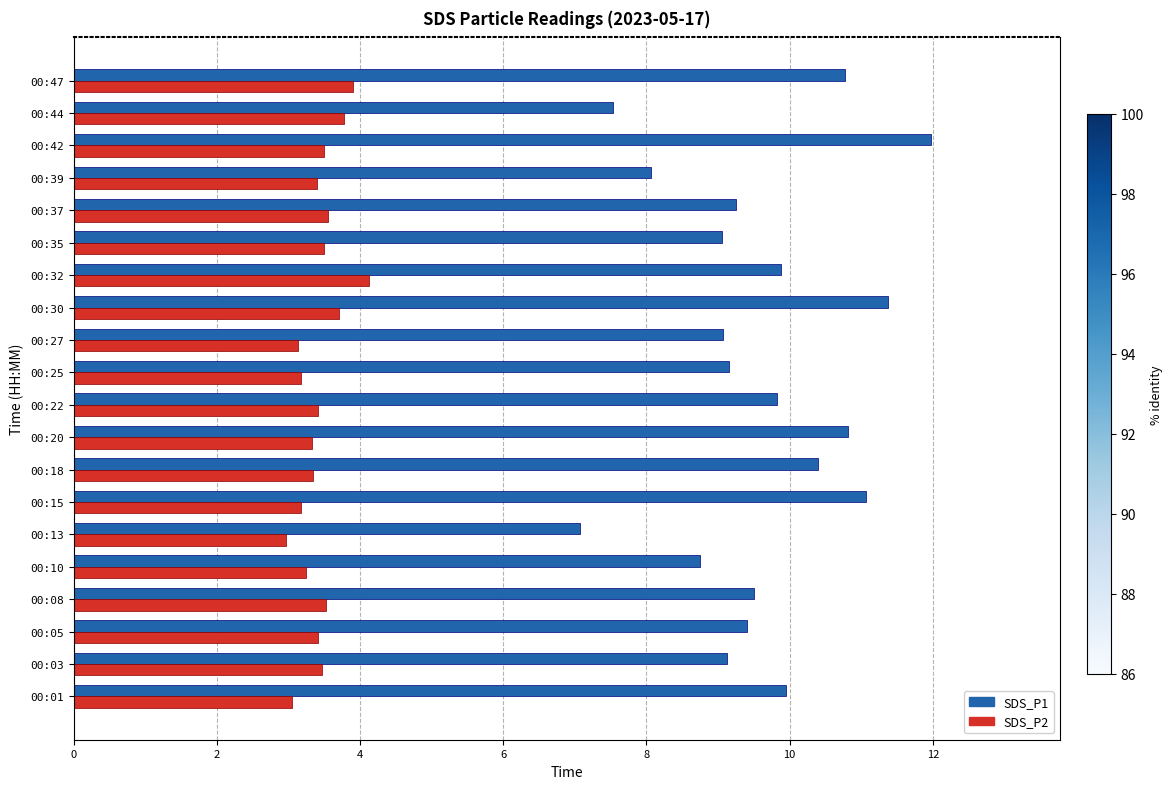

Which category has the highest value across all series?

00:42